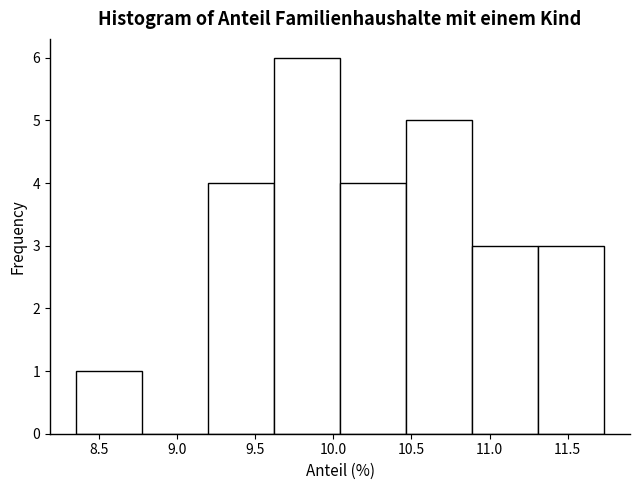

Reading left to right, list every bar in this chart as the range it spans on the x-axis followed by its height. Neither the bar edges nor the heights are printed on the chart, so give them approximately, as read against the axes.

8.35 to 8.80: 1
8.80 to 9.20: 0
9.20 to 9.60: 4
9.60 to 10.05: 6
10.05 to 10.45: 4
10.45 to 10.90: 5
10.90 to 11.30: 3
11.30 to 11.75: 3